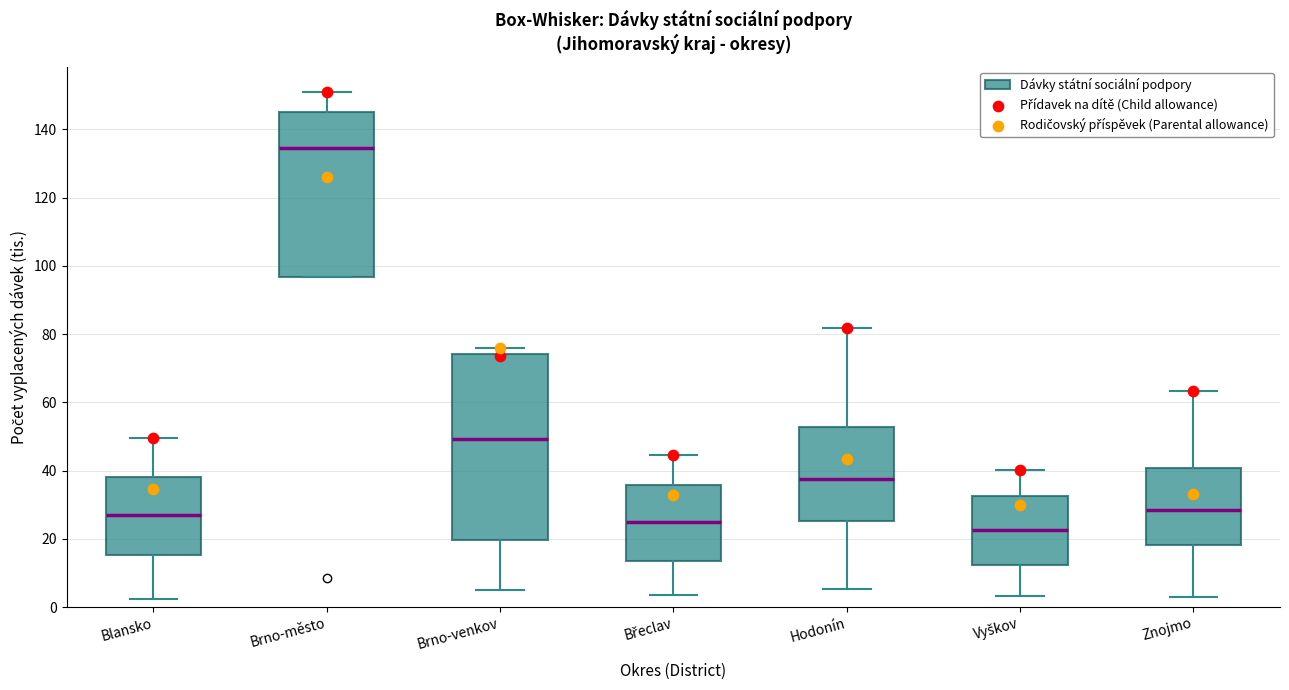

Reading left to right, transcribe this box plot: for each box, give where its median line is, the range the box spans, and where its two whiskers end, as read against the y-axis. The values are not printed on the chart, so give them approximately, as read against the axis.

Blansko: median 28, box 16 to 38, whiskers 2 to 50
Brno-město: median 134, box 96 to 146, whiskers 96 to 150
Brno-venkov: median 50, box 20 to 74, whiskers 4 to 76
Břeclav: median 24, box 14 to 36, whiskers 4 to 44
Hodonín: median 38, box 26 to 52, whiskers 6 to 82
Vyškov: median 22, box 12 to 32, whiskers 4 to 40
Znojmo: median 28, box 18 to 40, whiskers 2 to 64